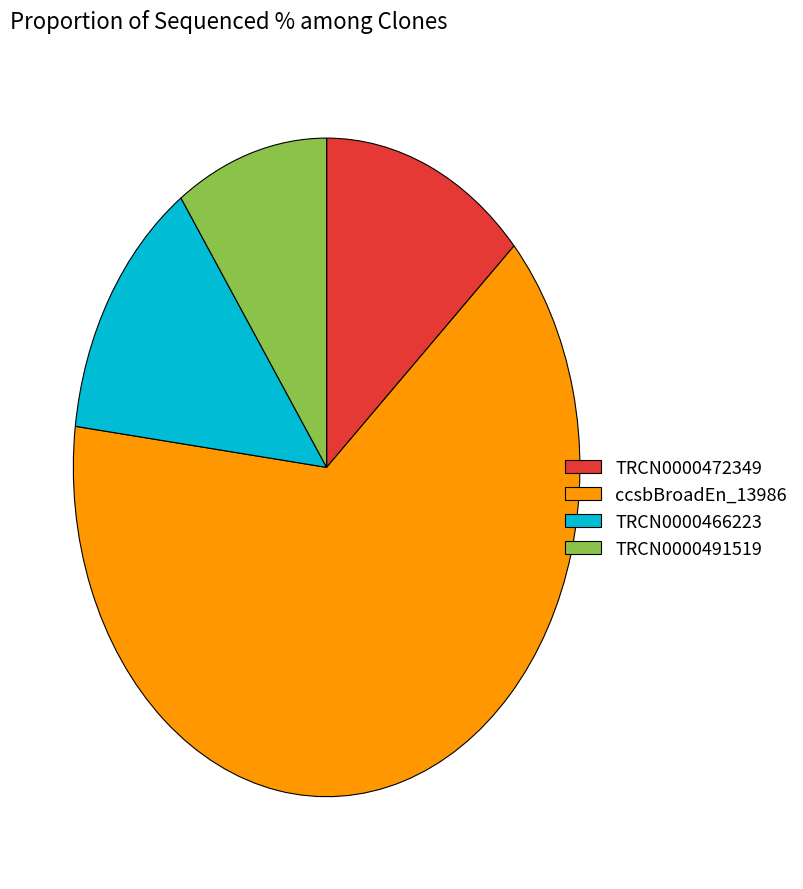

What is the ratio of the value at ccsbBroadEn_13986 to the value at TRCN0000491519?

6.5